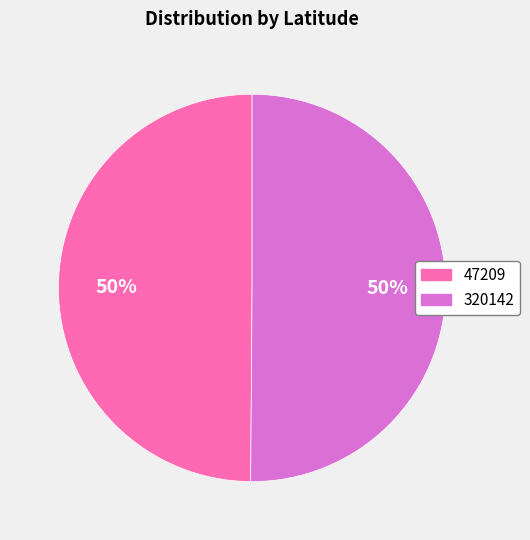

To the nearest percent, what is the combined percentage of 47209 and 320142?

100%